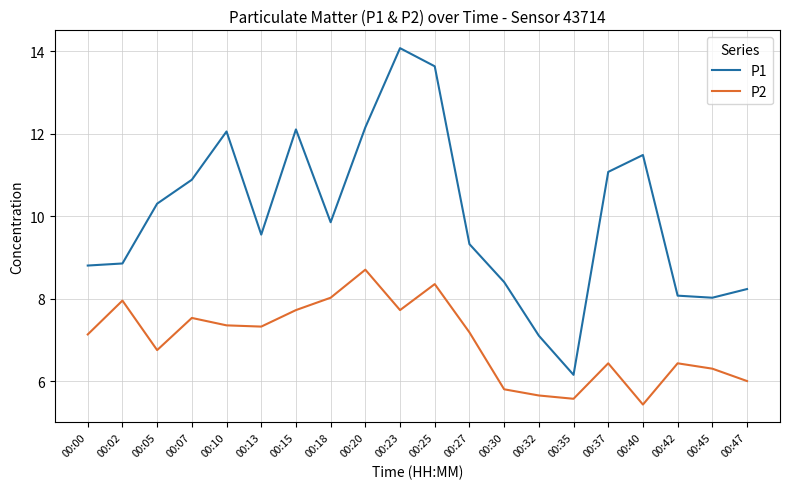

True or false: P2 and P1 intersect in this chart.

False